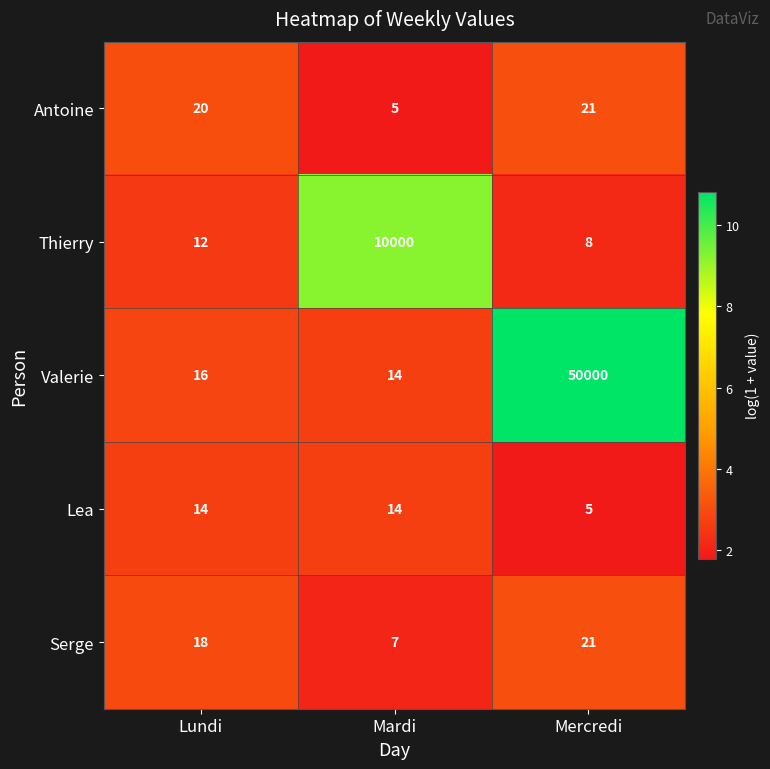

Reading right to left, what are all the values shown in this chart?

Antoine: Mercredi=21	Mardi=5	Lundi=20
Thierry: Mercredi=8	Mardi=10000	Lundi=12
Valerie: Mercredi=50000	Mardi=14	Lundi=16
Lea: Mercredi=5	Mardi=14	Lundi=14
Serge: Mercredi=21	Mardi=7	Lundi=18